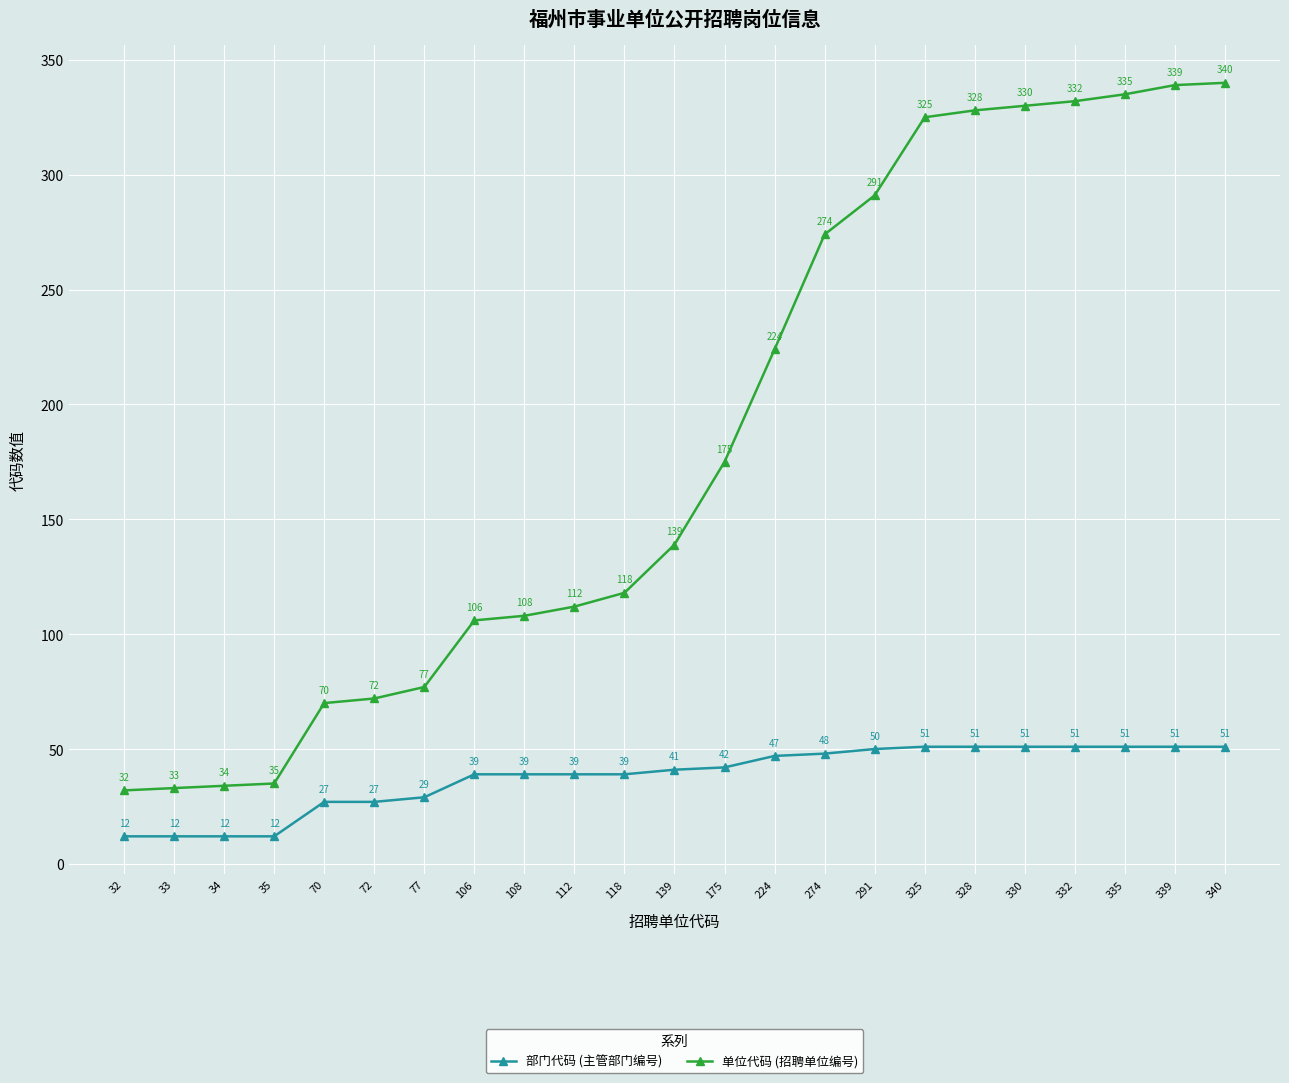

What is the approximate value of 单位代码 (招聘单位编号) at 224?

224